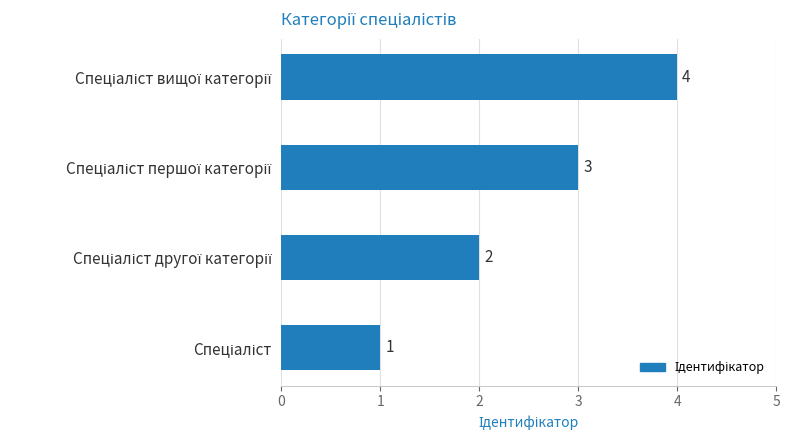

How many data points does each series have?

4